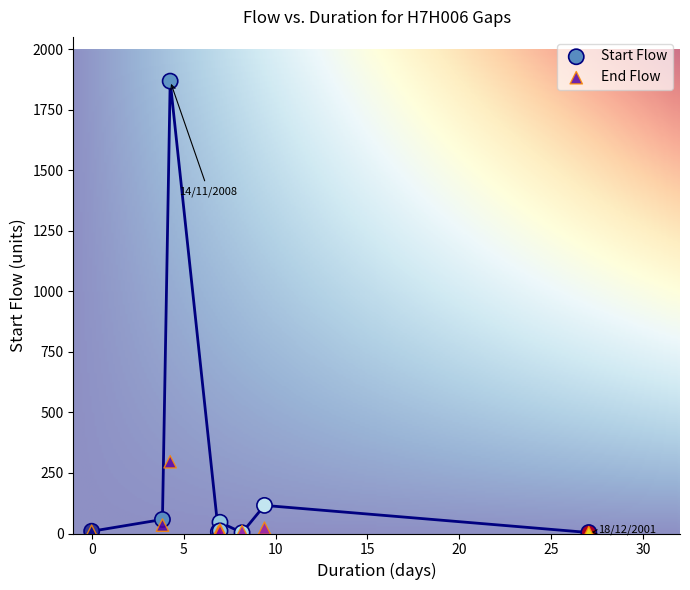

In the Start Flow series, what Y value is closest to 935?

116.0